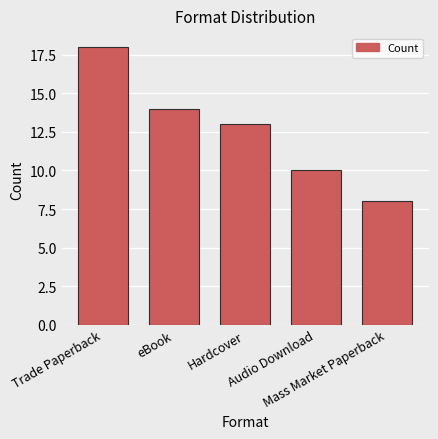

What is the approximate value at Audio Download?

10